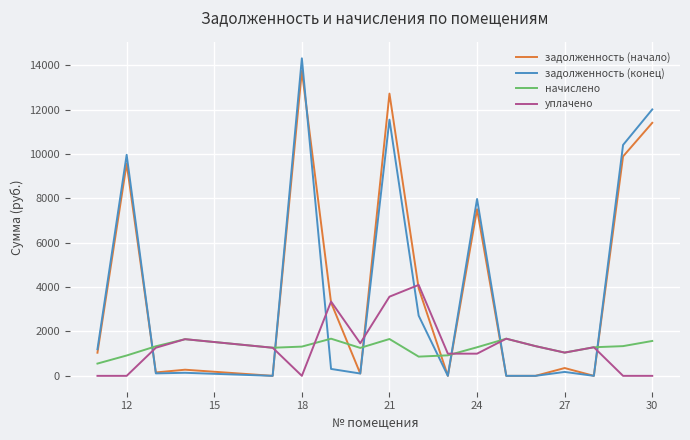

What is the greatest value displayed?

14319.0